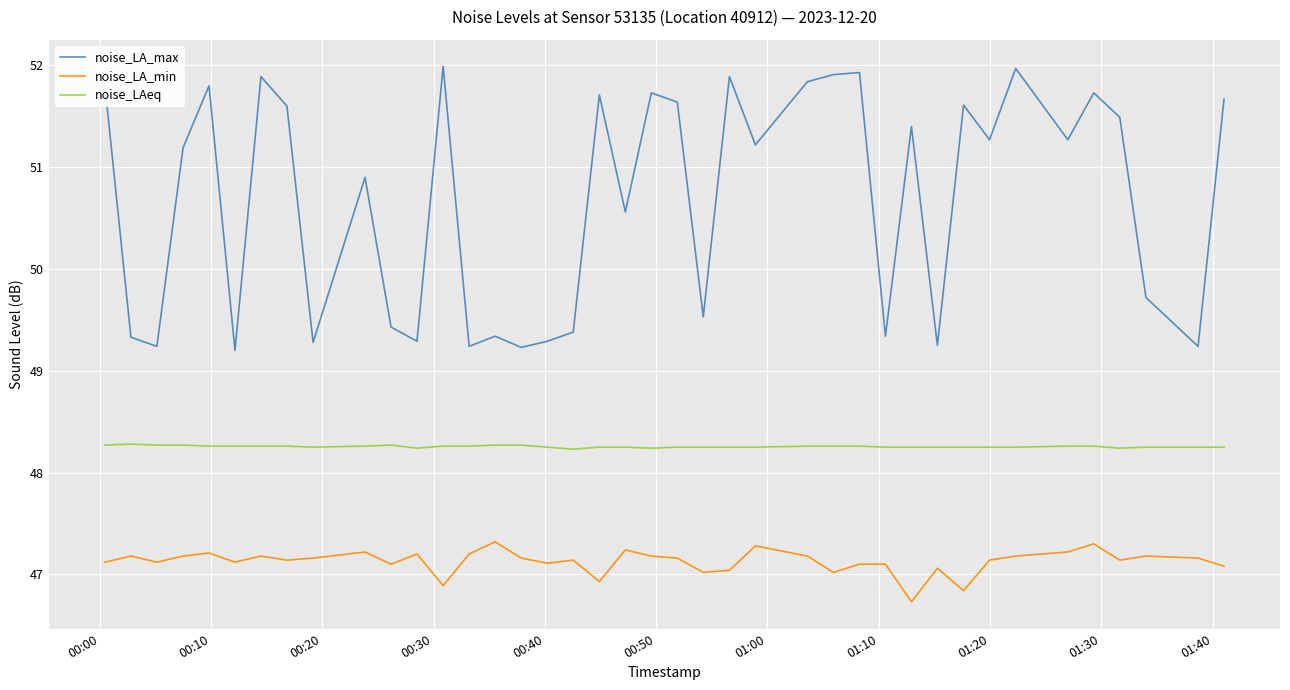

How many series are shown in this chart?

3